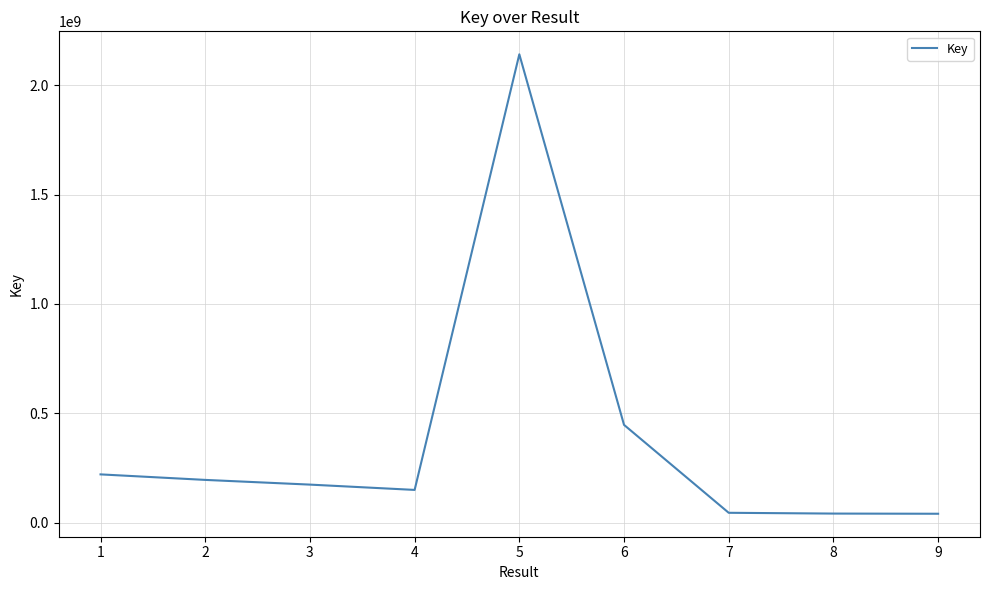

What is the ratio of the value at 4 to the value at 3?

0.9